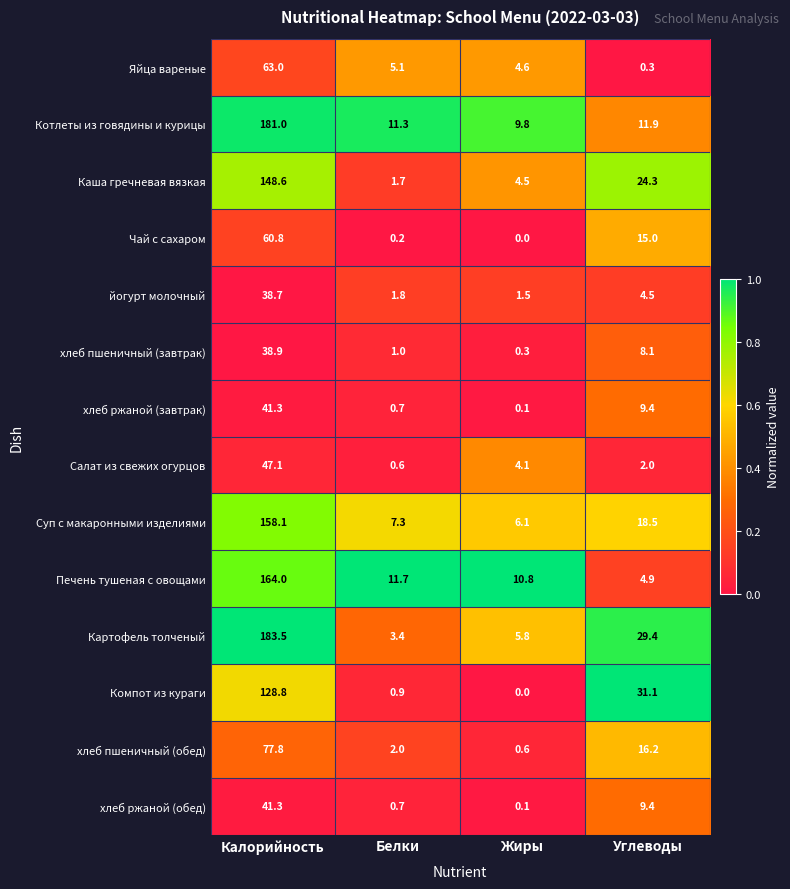

Is it true that Суп с макаронными изделиями equals 158.1 at Калорийность?

True